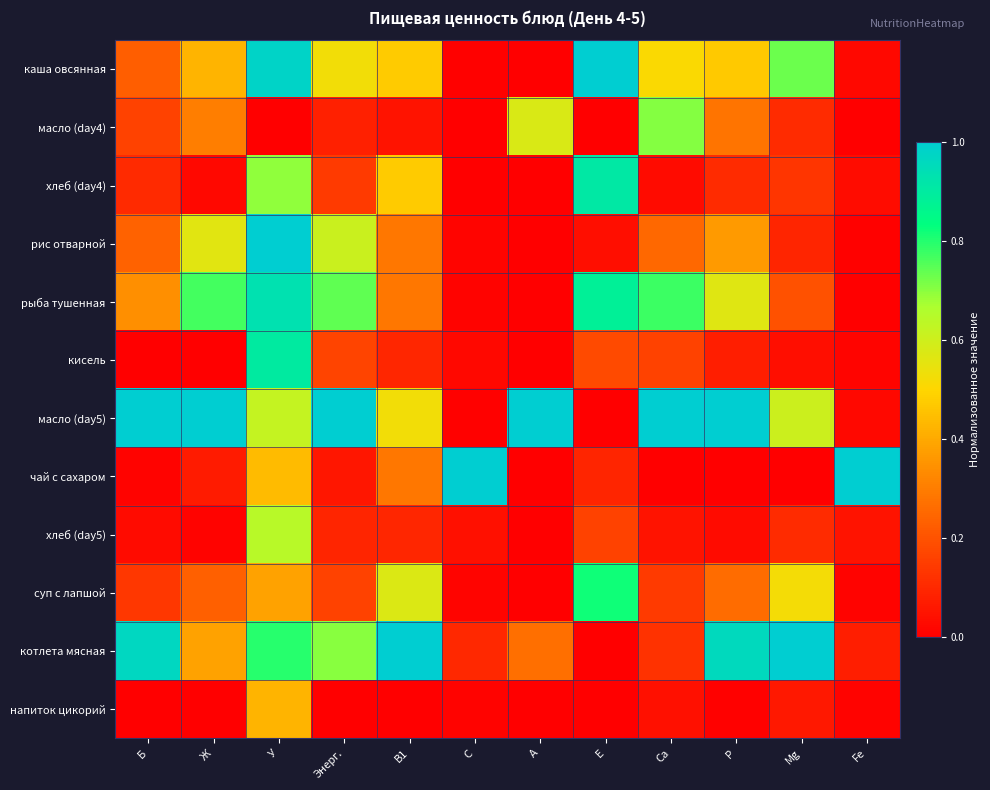

At how many categories does at least one series exceed 0?

12